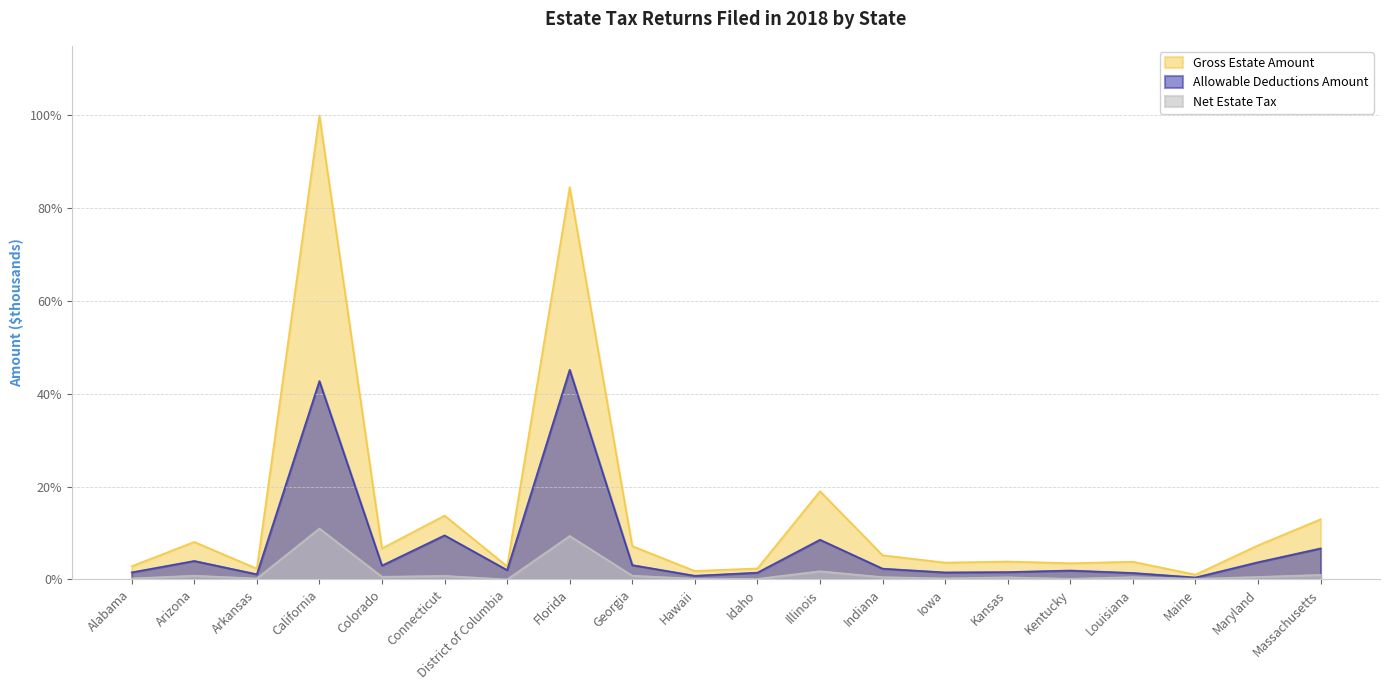

The value of Gross Estate Amount at Arkansas is 2.3. True or false?

True